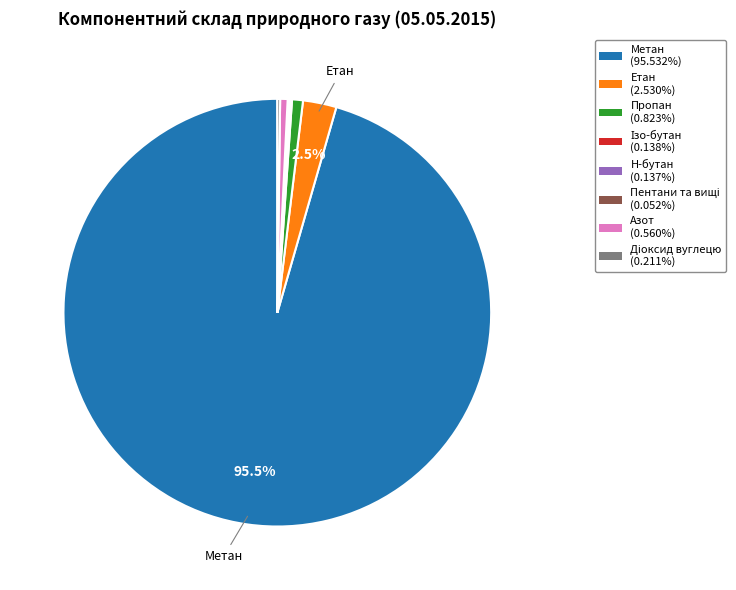

To the nearest percent, what is the difference between the largest and smallest slice percentages?

95%